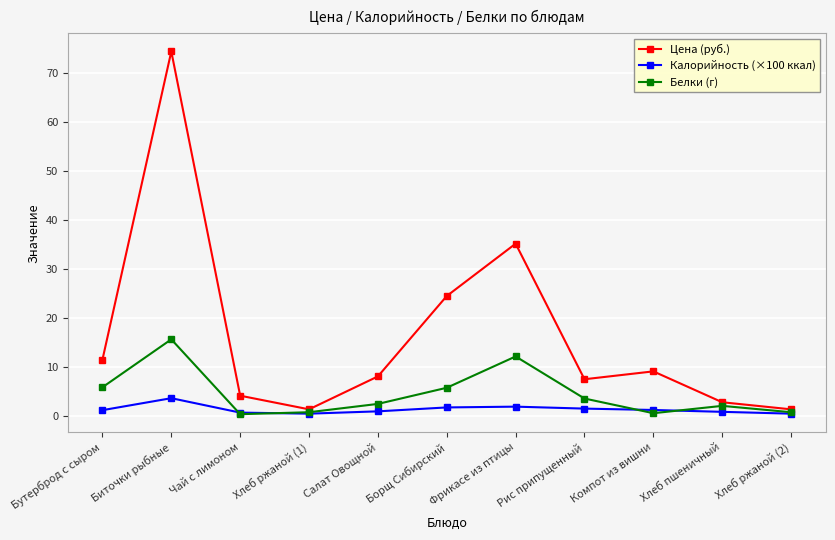

What is the sum of all Цена (руб.) values?

179.4